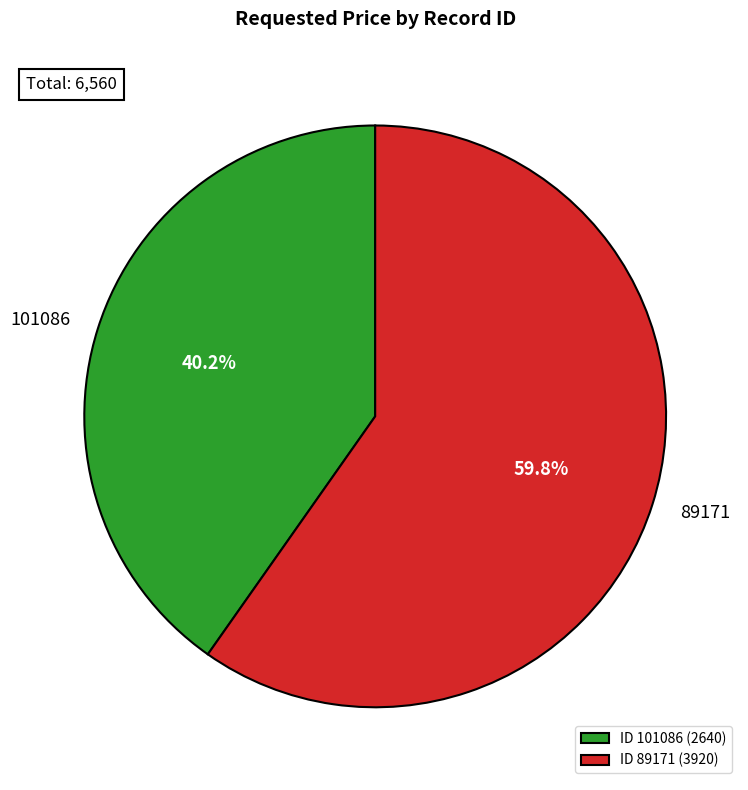

What portion of the pie excludes ID 89171 (3920)?

40.2%